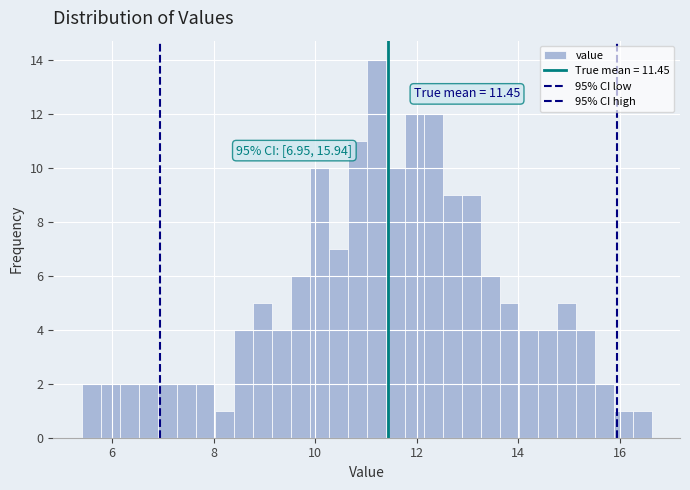

Read against the x-axis, roughly where is the centre of the tallest bar?

11.2